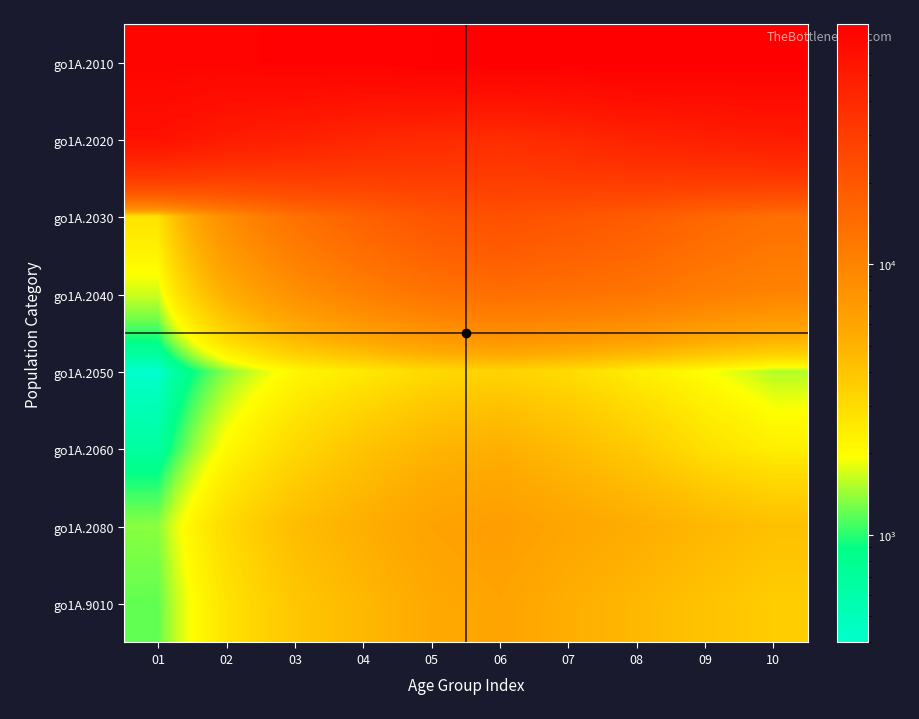

How many series are shown in this chart?

8